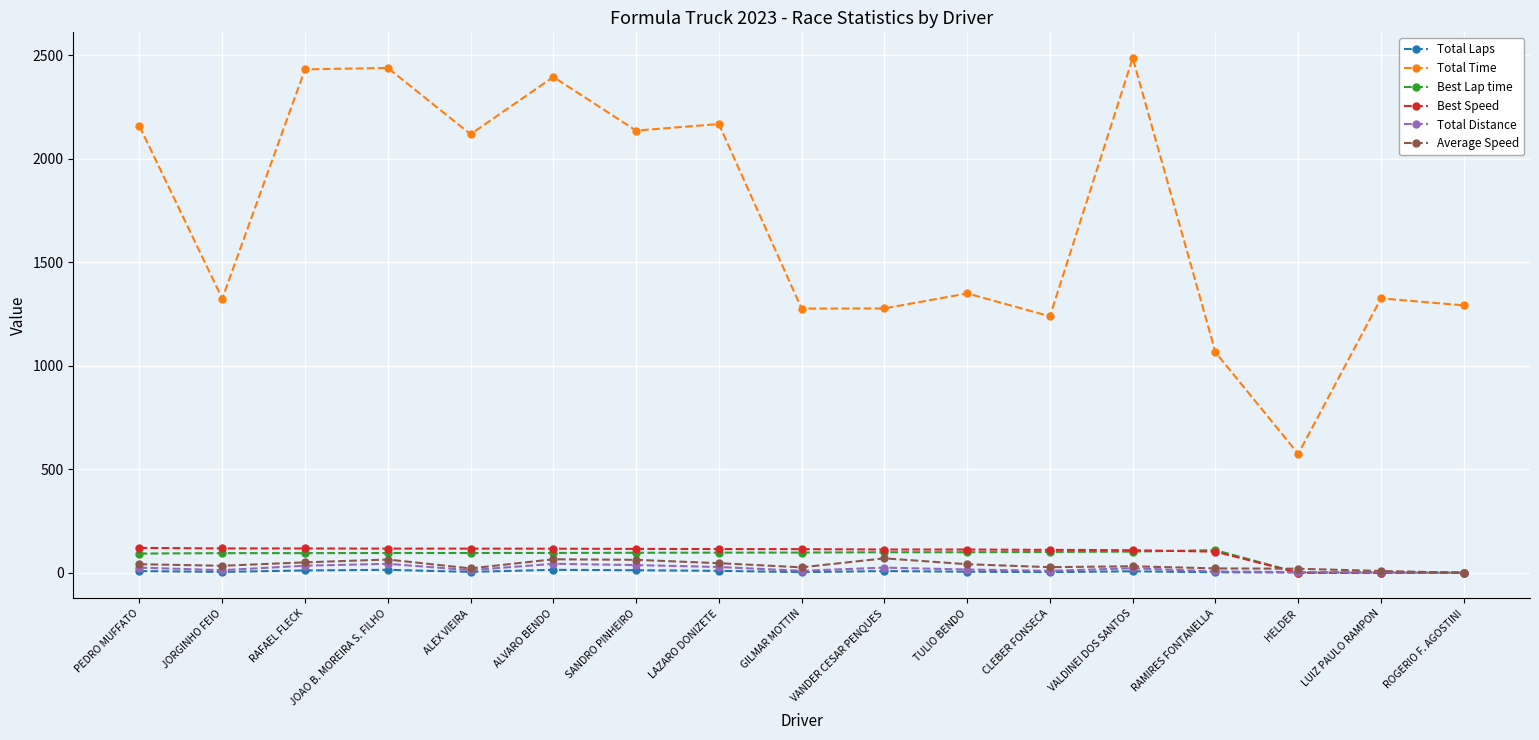

Which series has the largest total across all categories?

Total Time